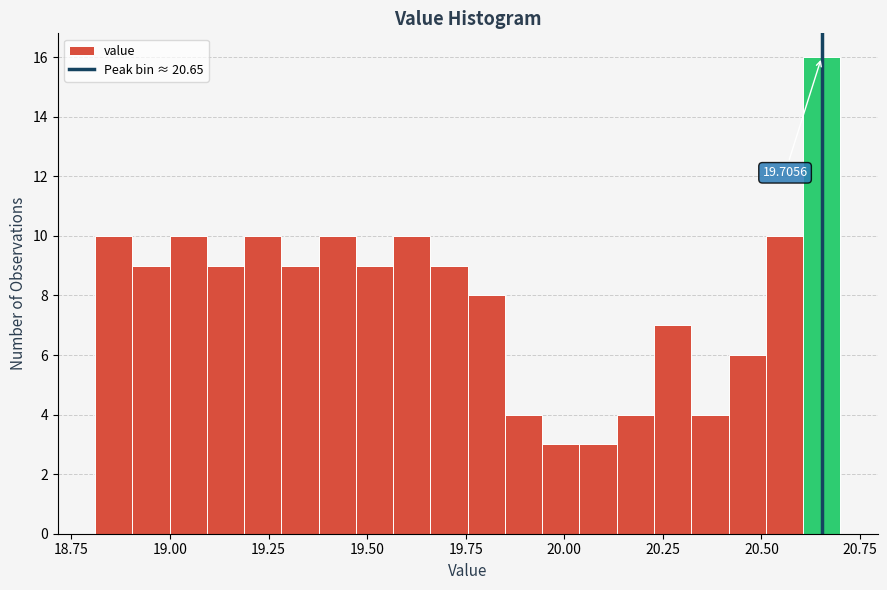

Read against the x-axis, roughly where is the centre of the tallest bar?

20.65